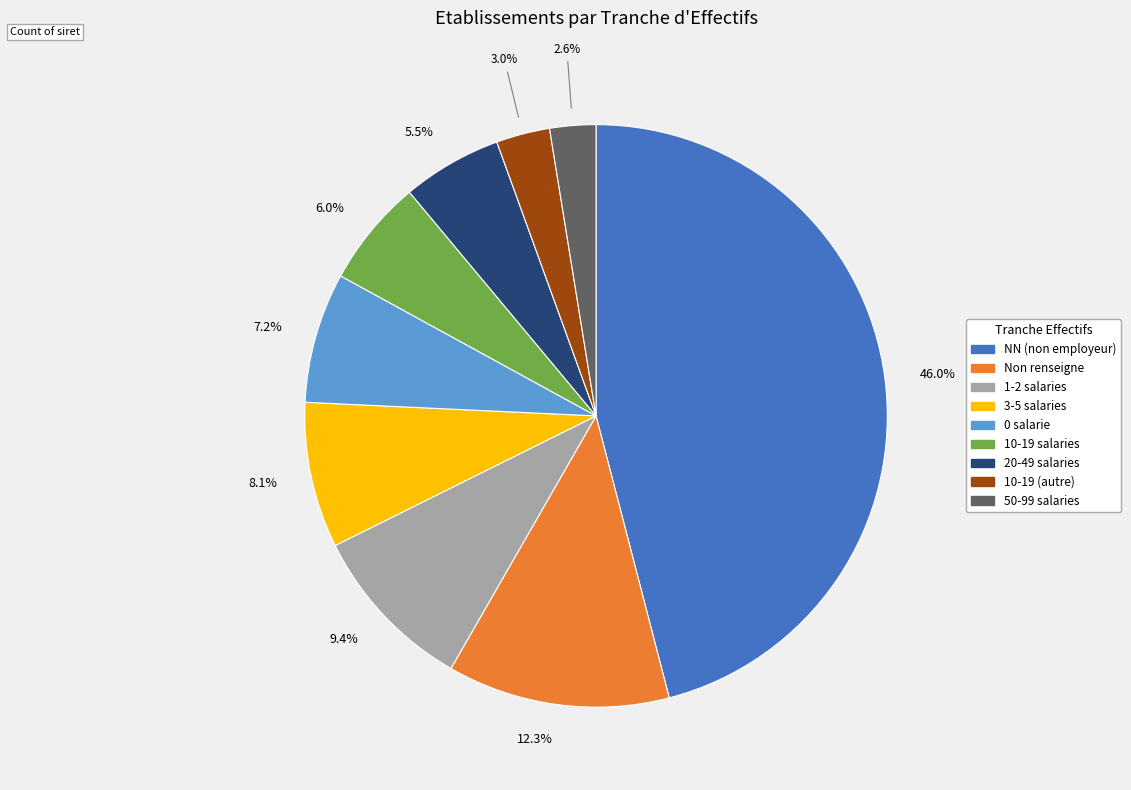

Is the sum of 46.0% and 6.0% greater than half?

Yes